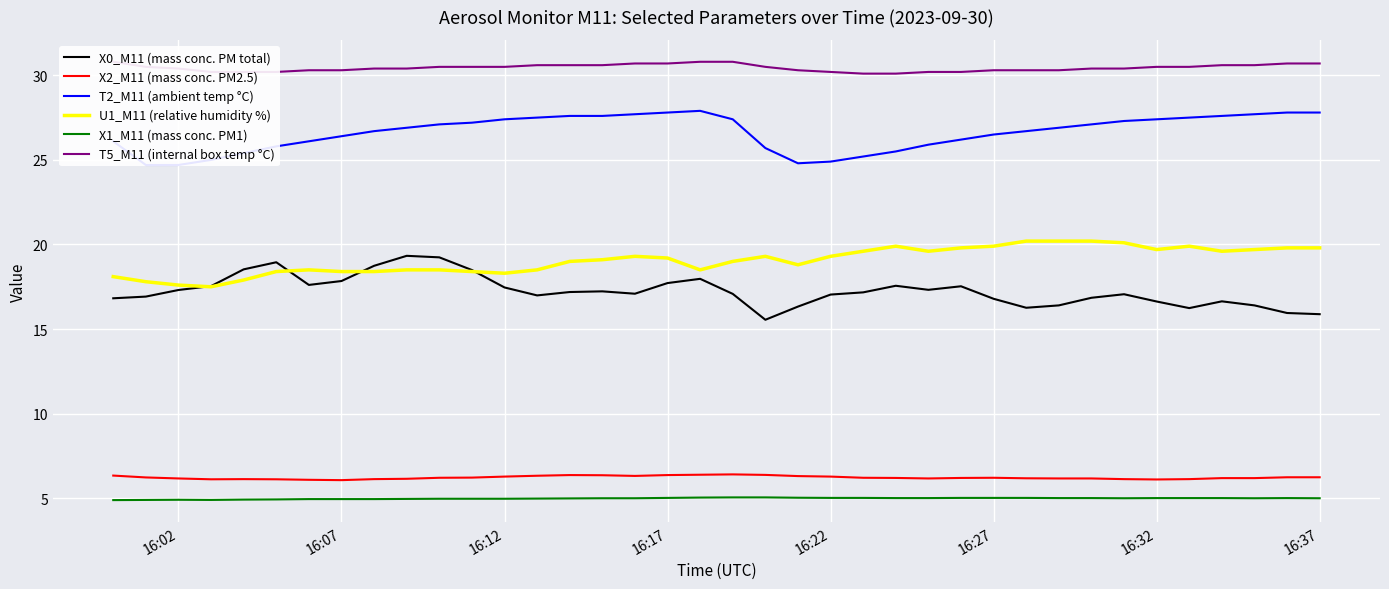

How many lines are shown in the chart?

6